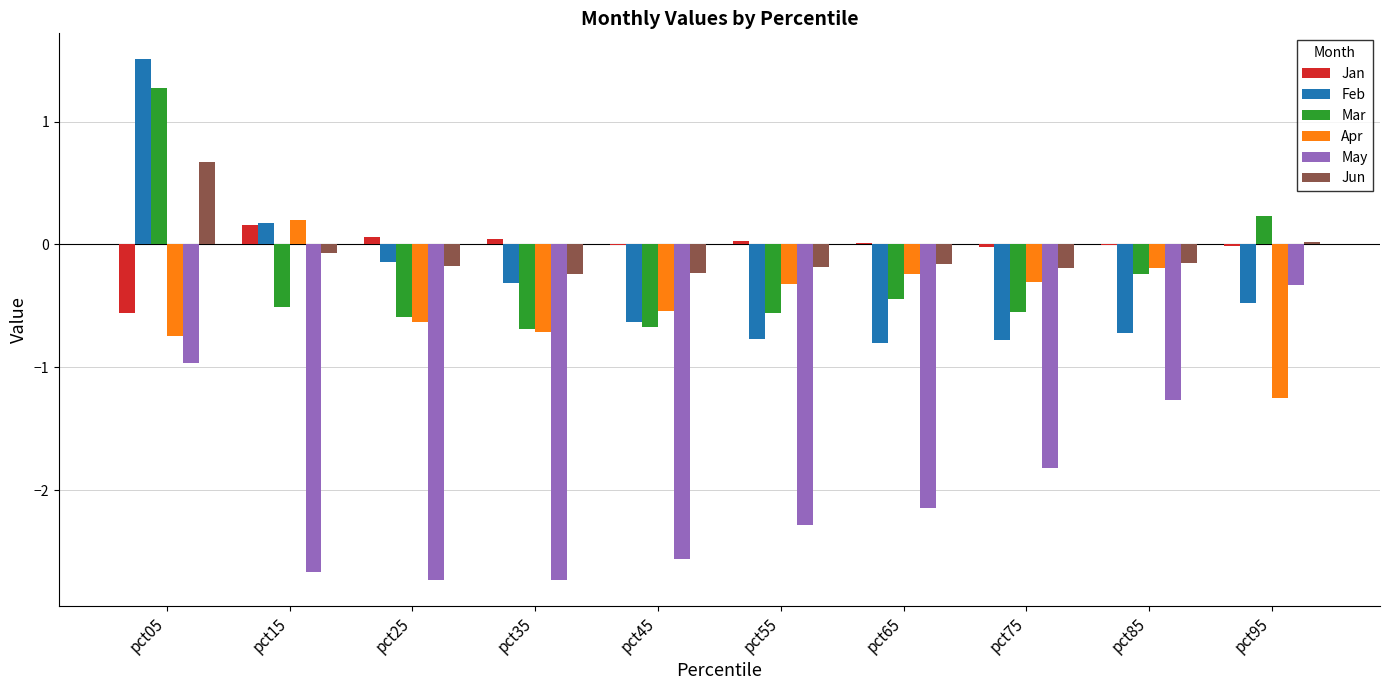

What is the sum of the Apr values at pct95 and pct45?

-1.8